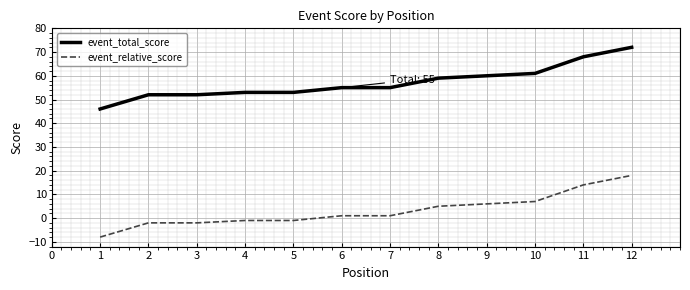

True or false: event_relative_score and event_total_score intersect in this chart.

False